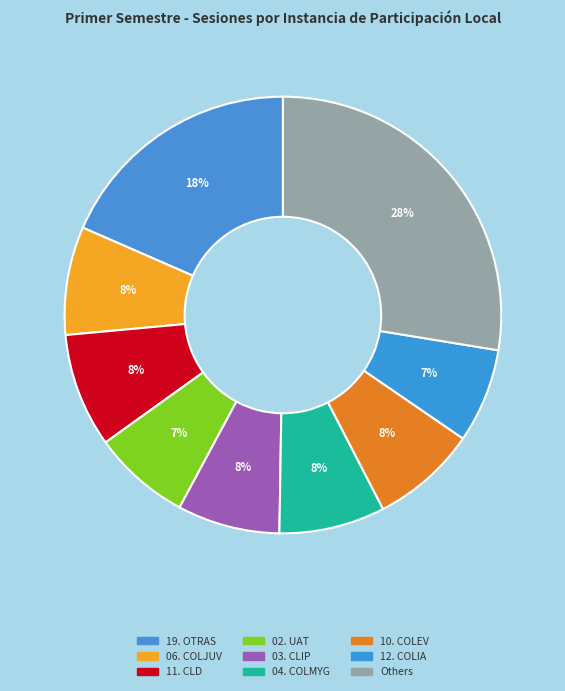

How many segments does this pie chart have?

9